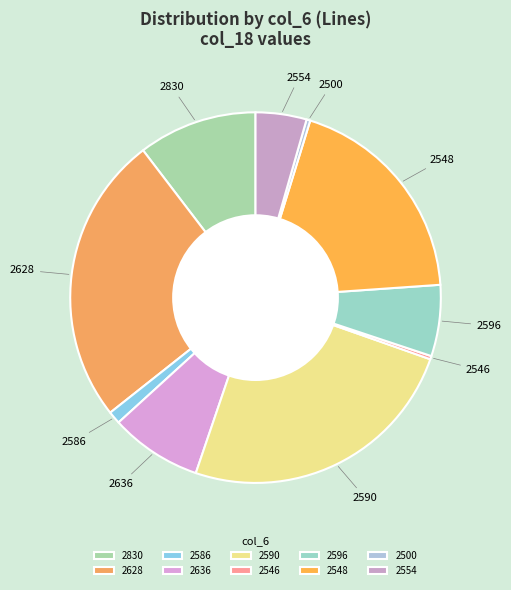

Is there any slice that represents more than half of the pie?

No